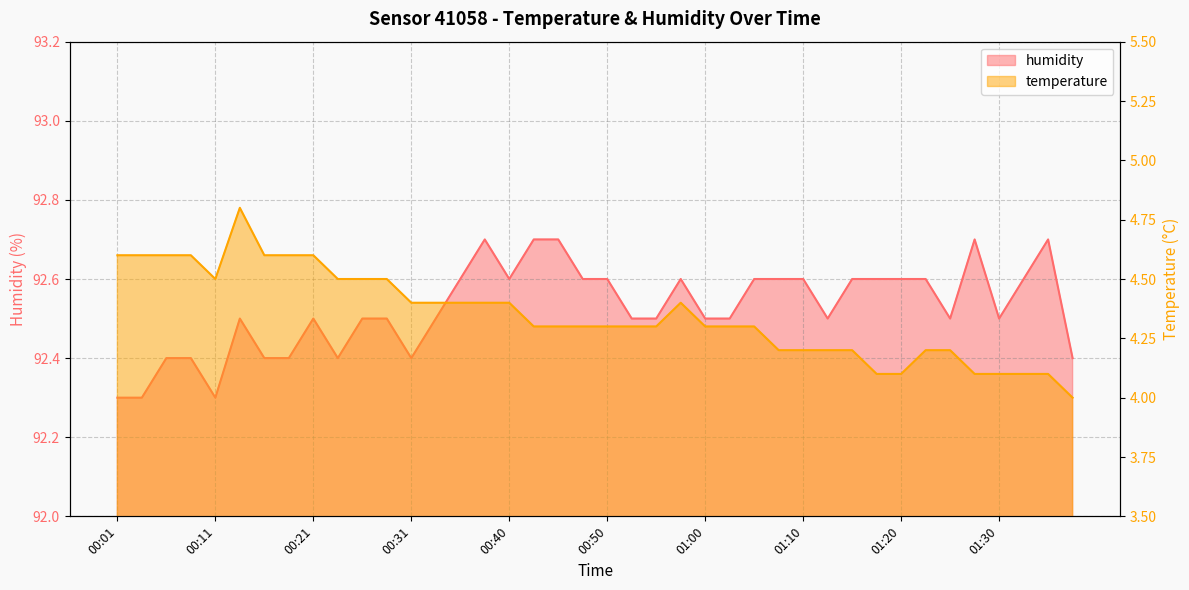

The value of humidity at 00:13 is 92.5. True or false?

True